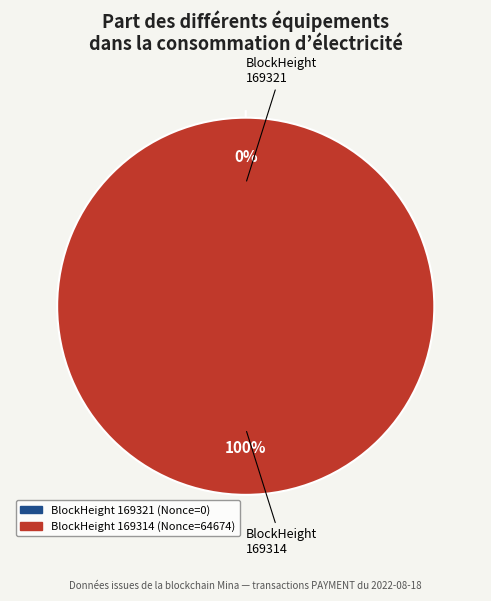

What is the change in value from 169321 to 169314?

+64674